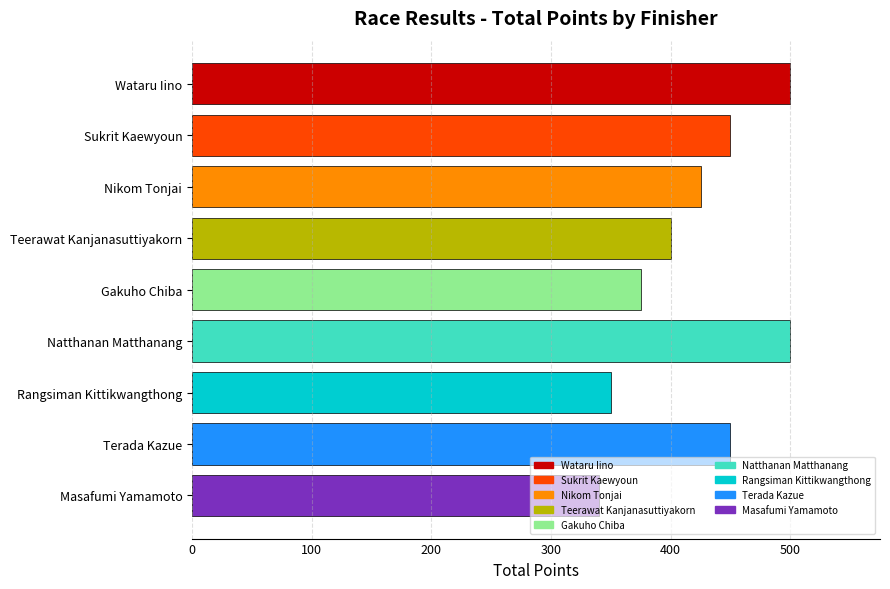

What is the difference between the maximum and minimum values?

160